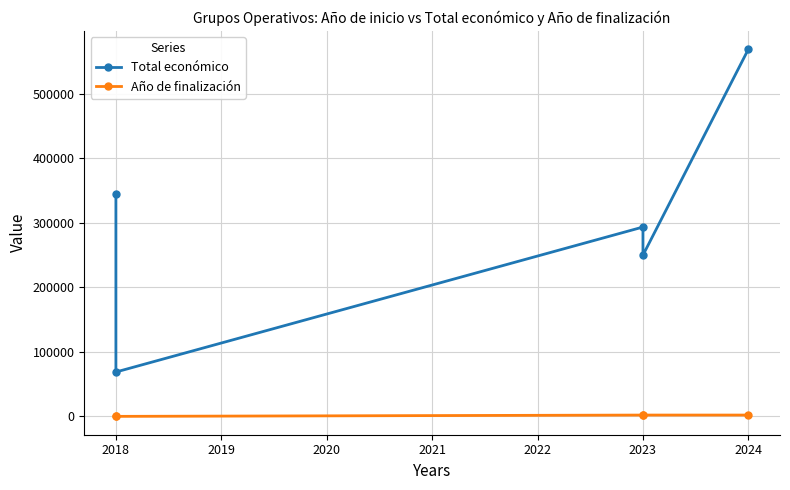

Read the Año de finalización value at 2021, to the nearest 100.

2000